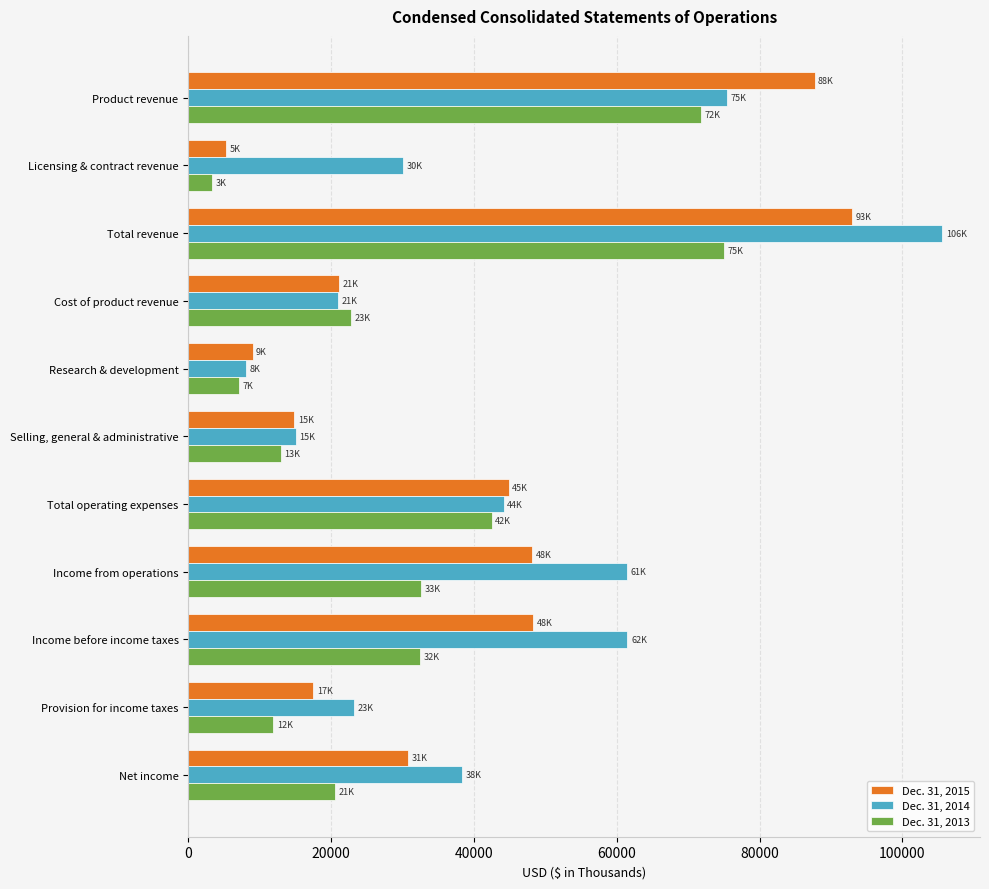

How many distinct data groups are displayed?

3